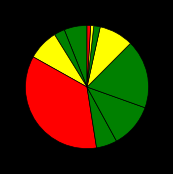

Count the number of slices in the pie.

11